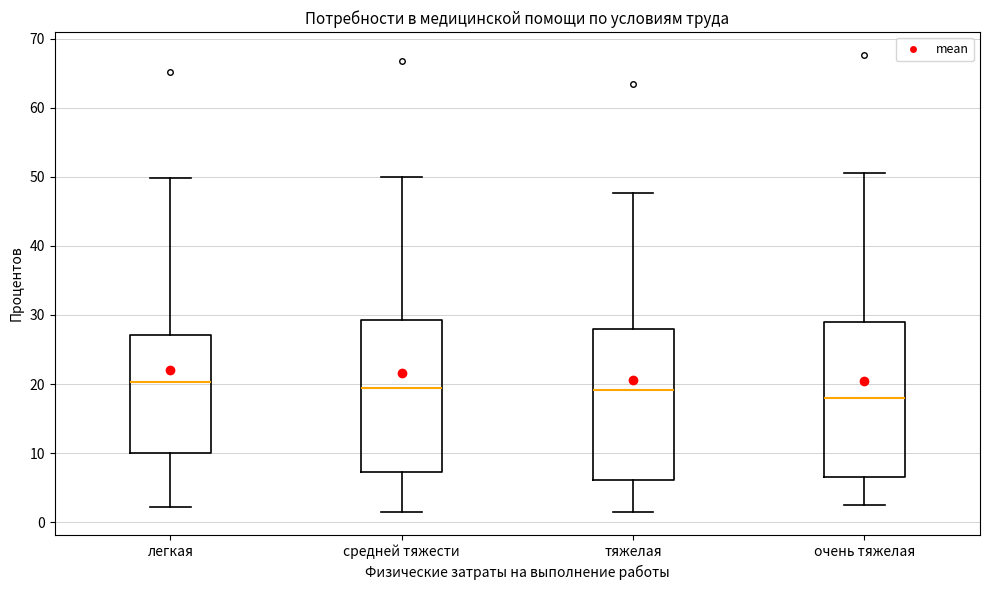

Reading left to right, transcribe this box plot: for each box, give where its median line is, the range the box spans, and where its two whiskers end, as read against the y-axis. The values are not printed on the chart, so give them approximately, as read against the axis.

легкая: median 20, box 10 to 27, whiskers 2 to 50
средней тяжести: median 19, box 7 to 29, whiskers 1 to 50
тяжелая: median 19, box 6 to 28, whiskers 1 to 48
очень тяжелая: median 18, box 7 to 29, whiskers 3 to 51